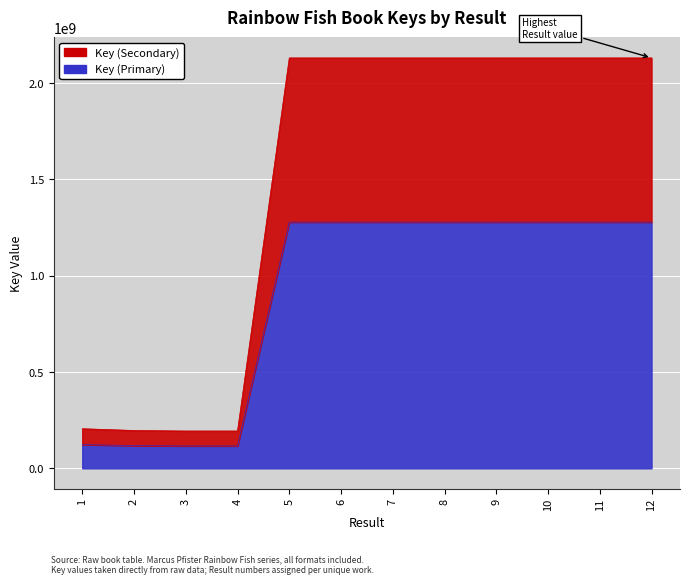

What is the ratio of the value at 11 to the value at 3?

11.0